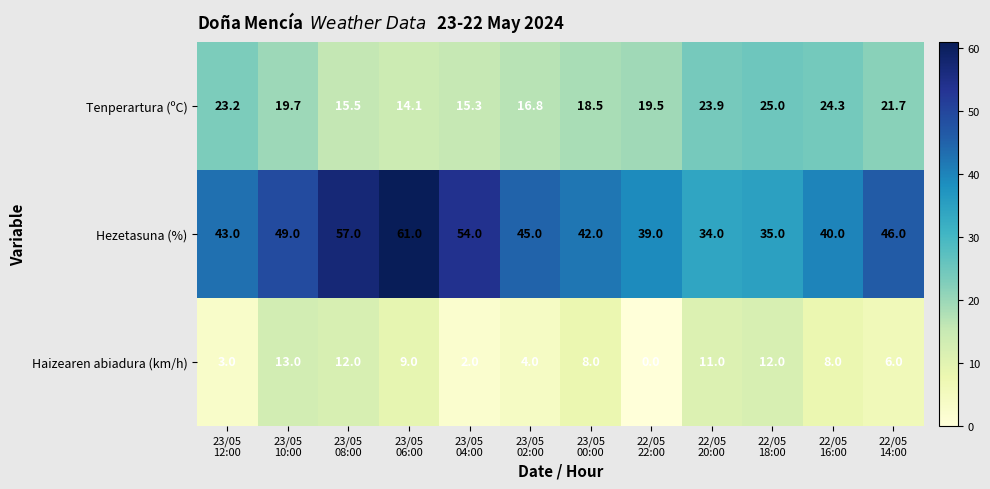

What is the difference between the highest and lowest values at 22/05
20:00?

23.0